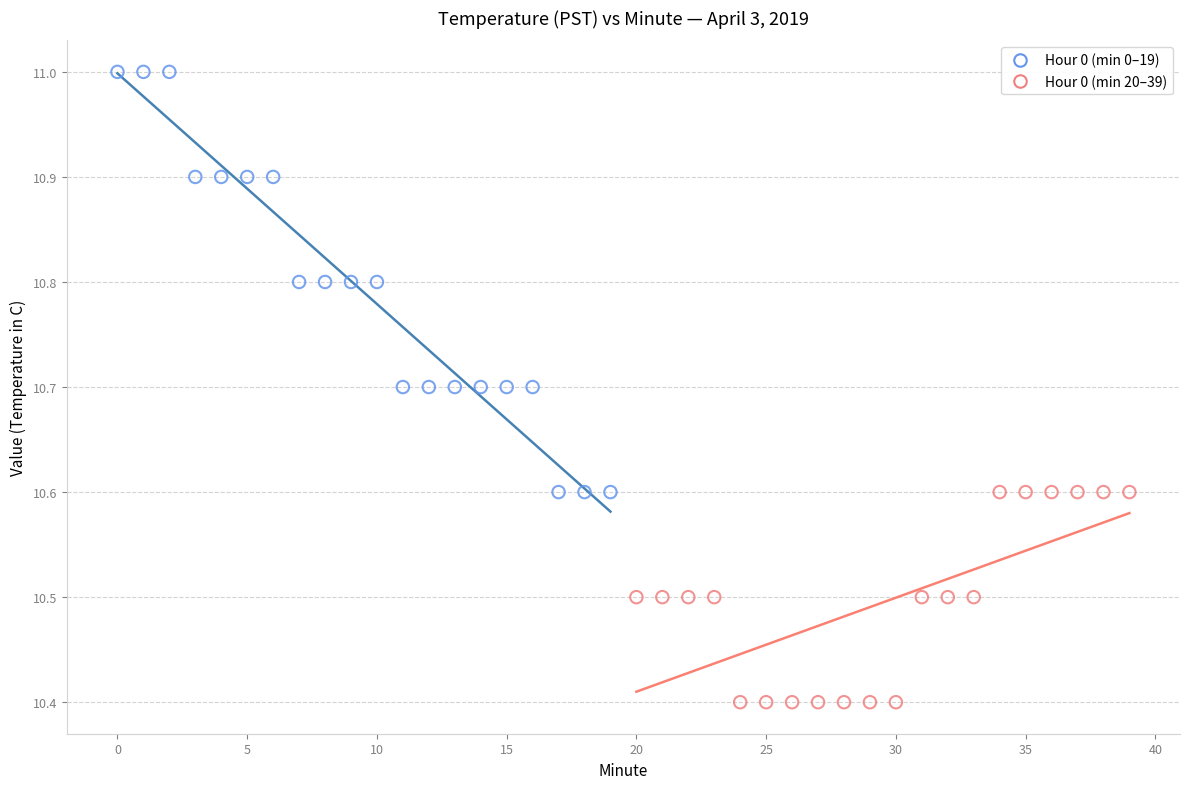

What are all the series names shown in the legend?

Hour 0 (min 0–19), Hour 0 (min 20–39)